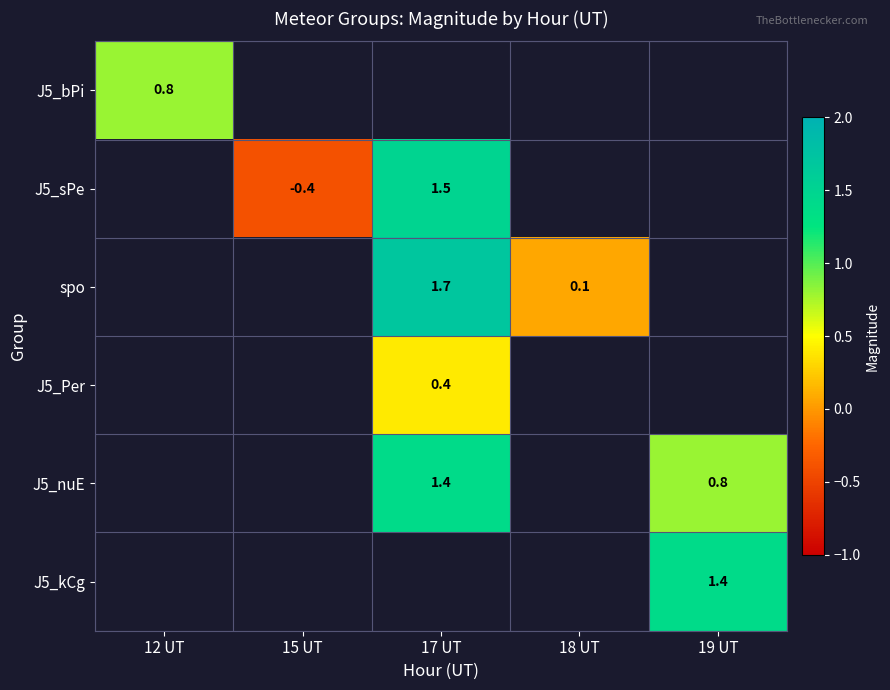

Where does the J5_sPe series first go above 1?

17 UT